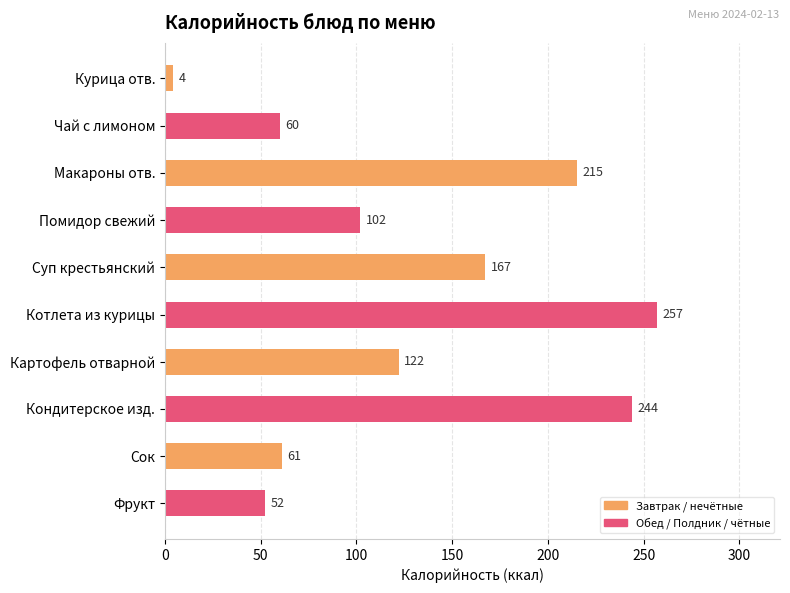

Reading bottom to top, transcribe all the data shown in this chart.

Фрукт=52	Сок=61	Кондитерское изд.=244	Картофель отварной=122	Котлета из курицы=257	Суп крестьянский=167	Помидор свежий=102	Макароны отв.=215	Чай с лимоном=60	Курица отв.=4